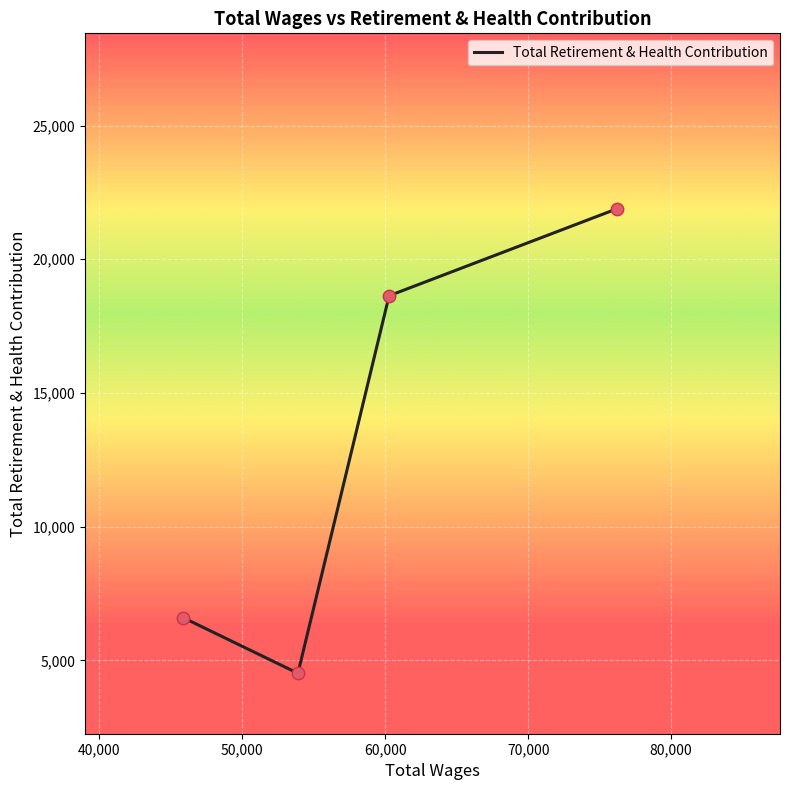

What is the minimum value shown in the chart?

4520